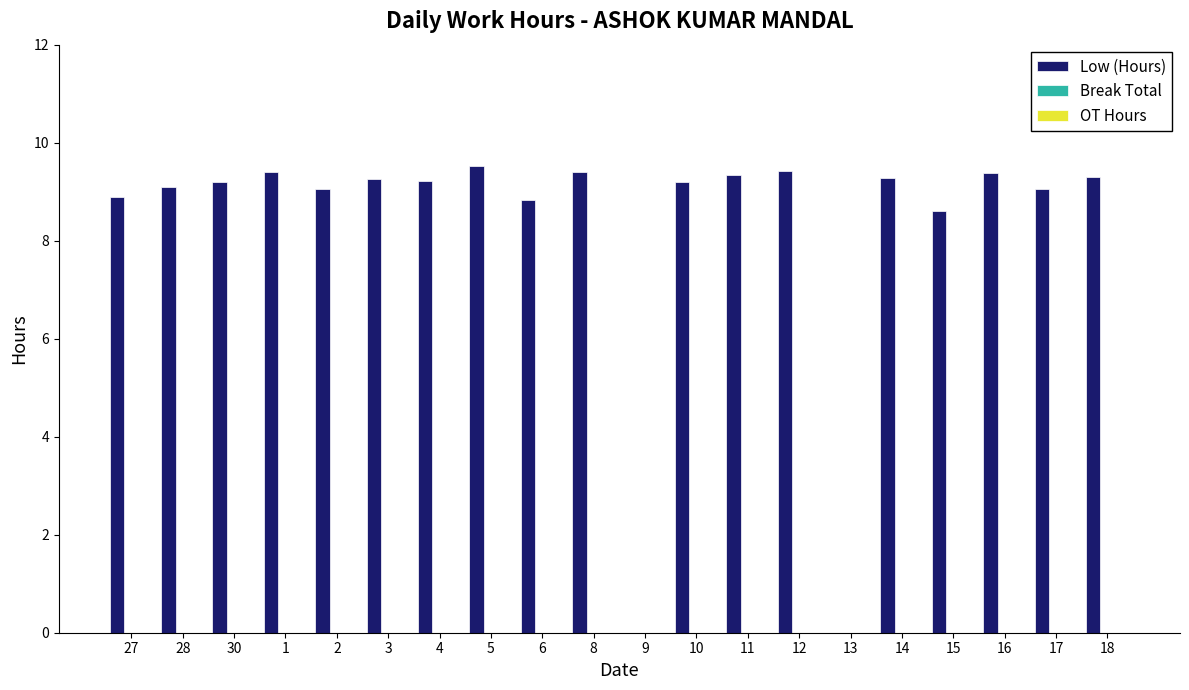

Does the chart contain stacked bars?

No